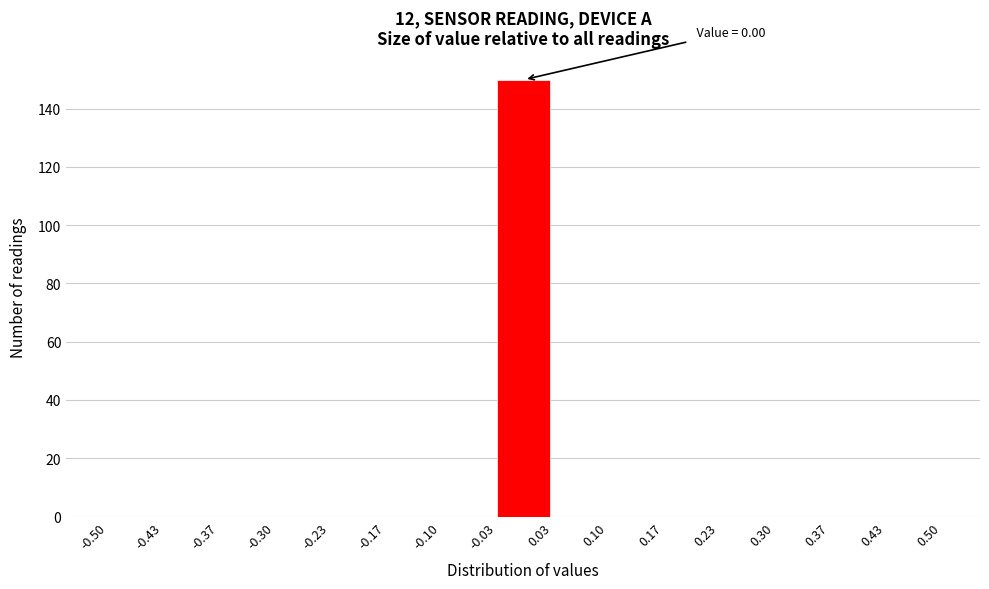

Which range on the x-axis has the tallest bar?

-0.03 to 0.03